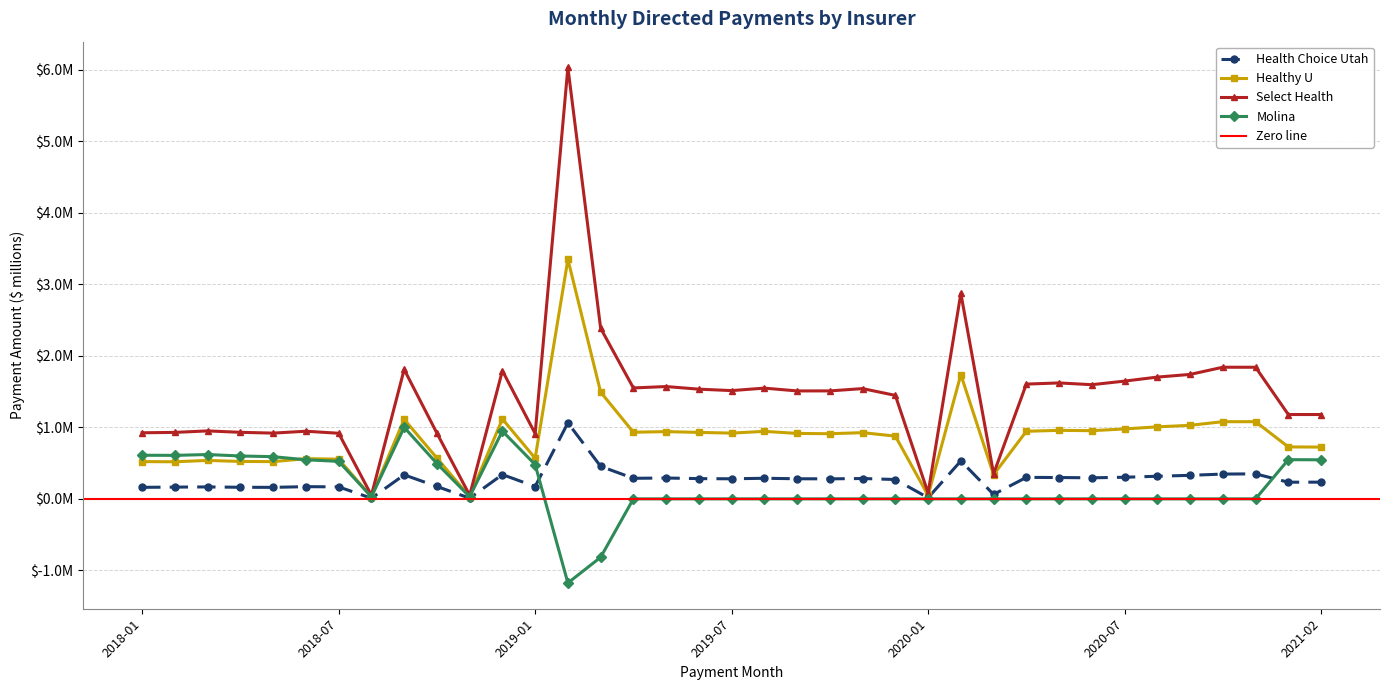

The Healthy U series shows 0.5 at 2018-01. True or false?

True